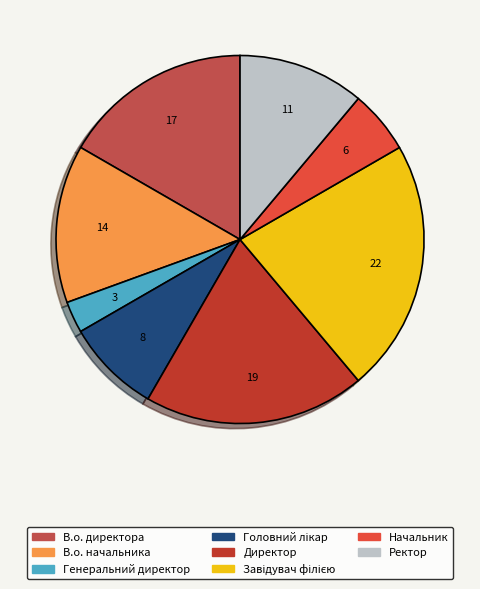

How many slices are in this pie chart?

8